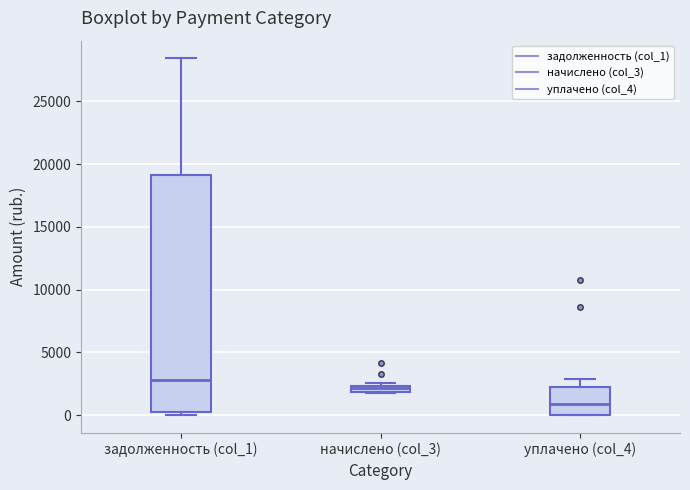

Which box is the tallest, from its lower edge to its upper edge?

задолженность (col_1)